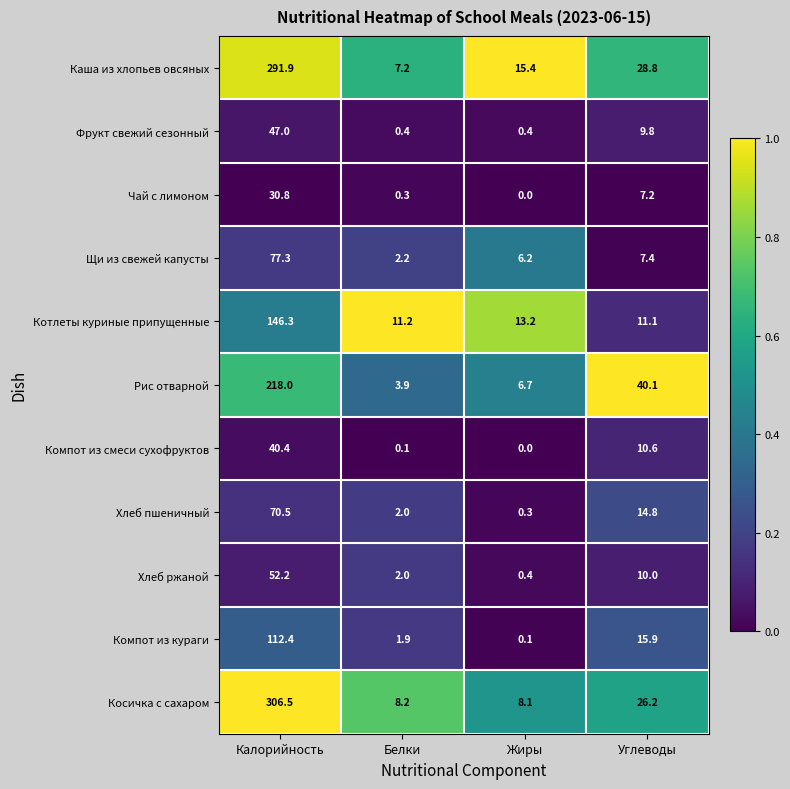

How many distinct data groups are displayed?

11